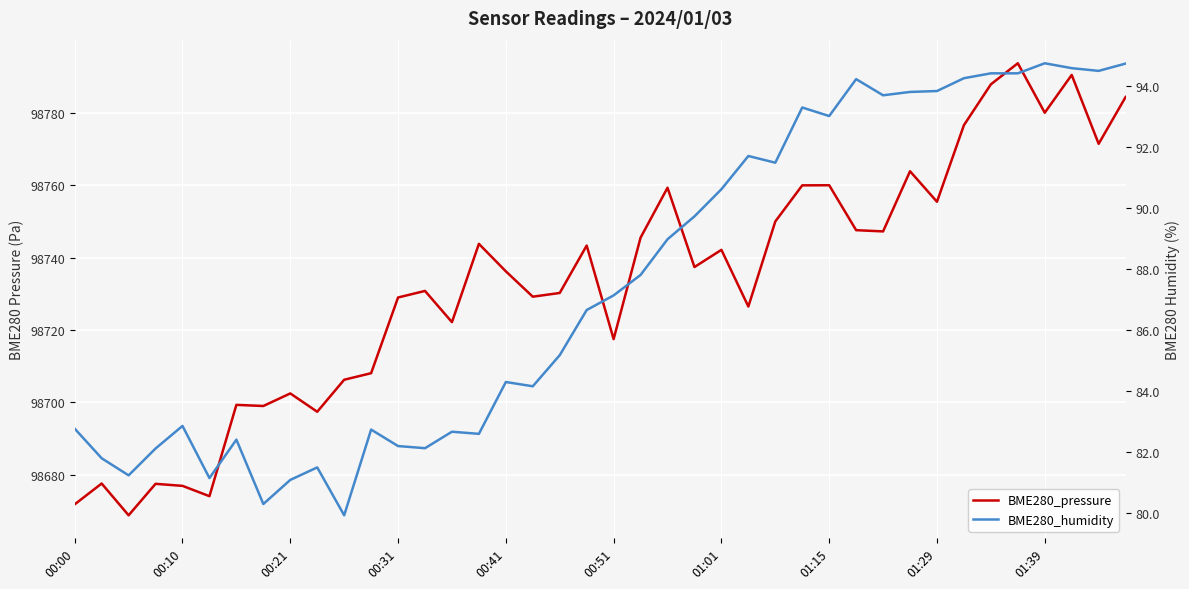

The BME280_humidity series shows 132.7 at 37. True or false?

False